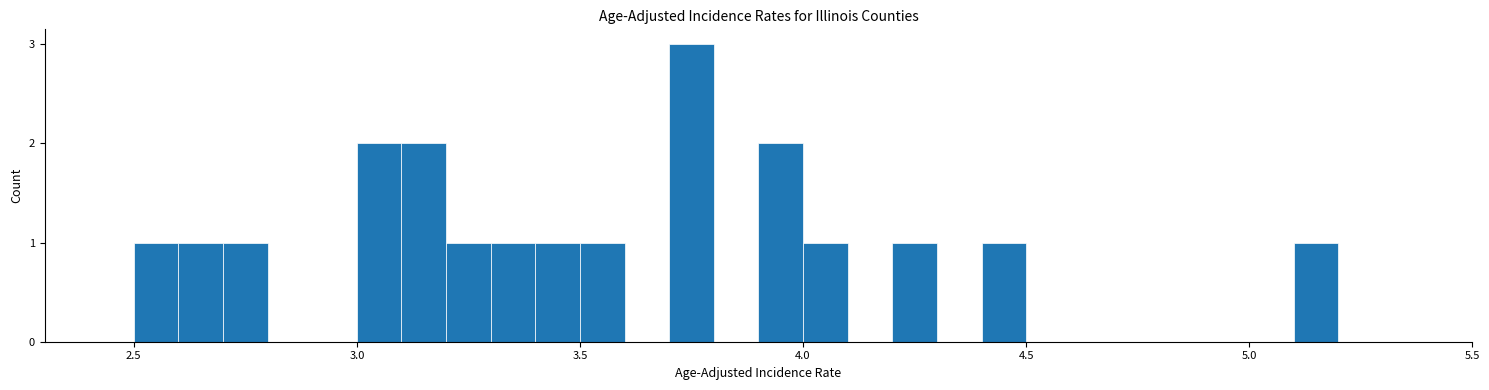

Around what value on the x-axis is the tallest bar? Give the approximate position of its centre, as read against the axis.

3.75